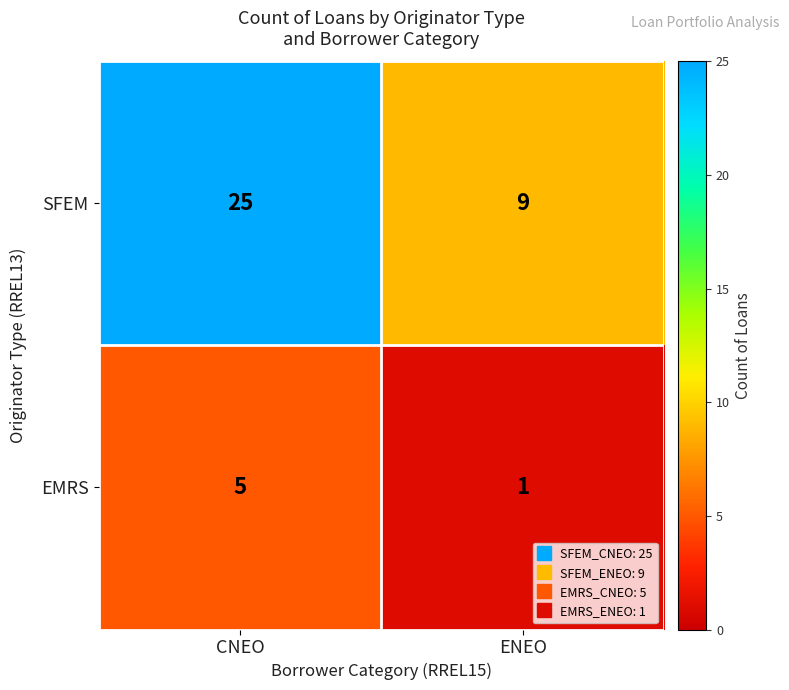

What is the total value across all series at CNEO?

30